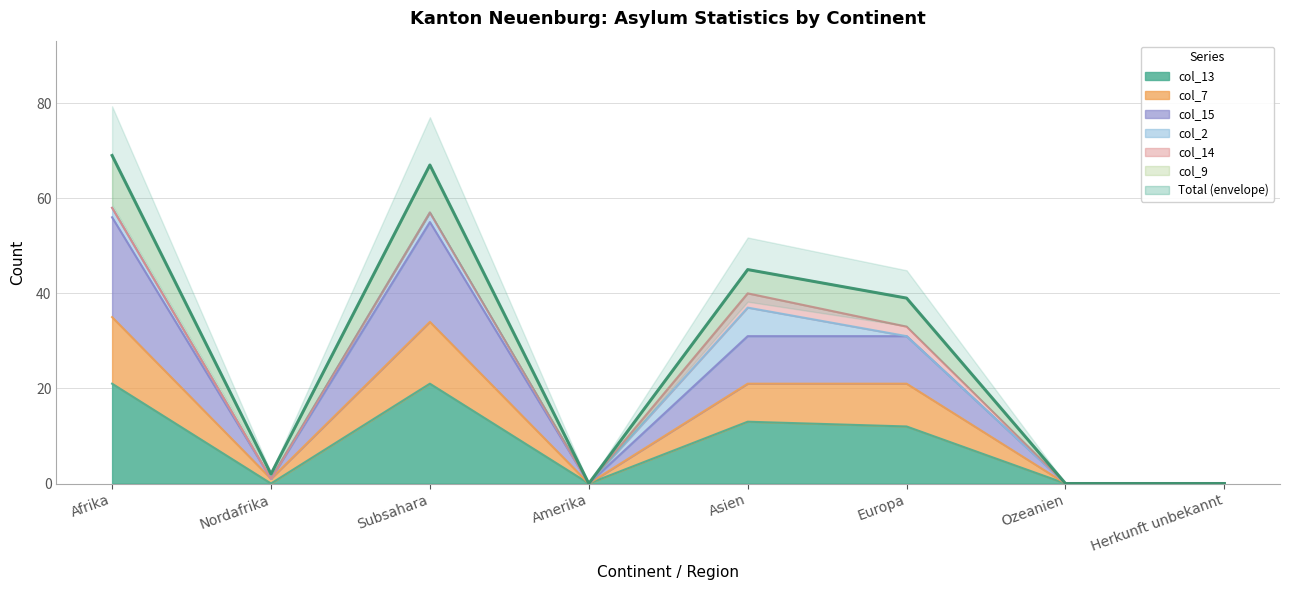

Which has a higher value, Herkunft unbekannt or Nordafrika?

Nordafrika